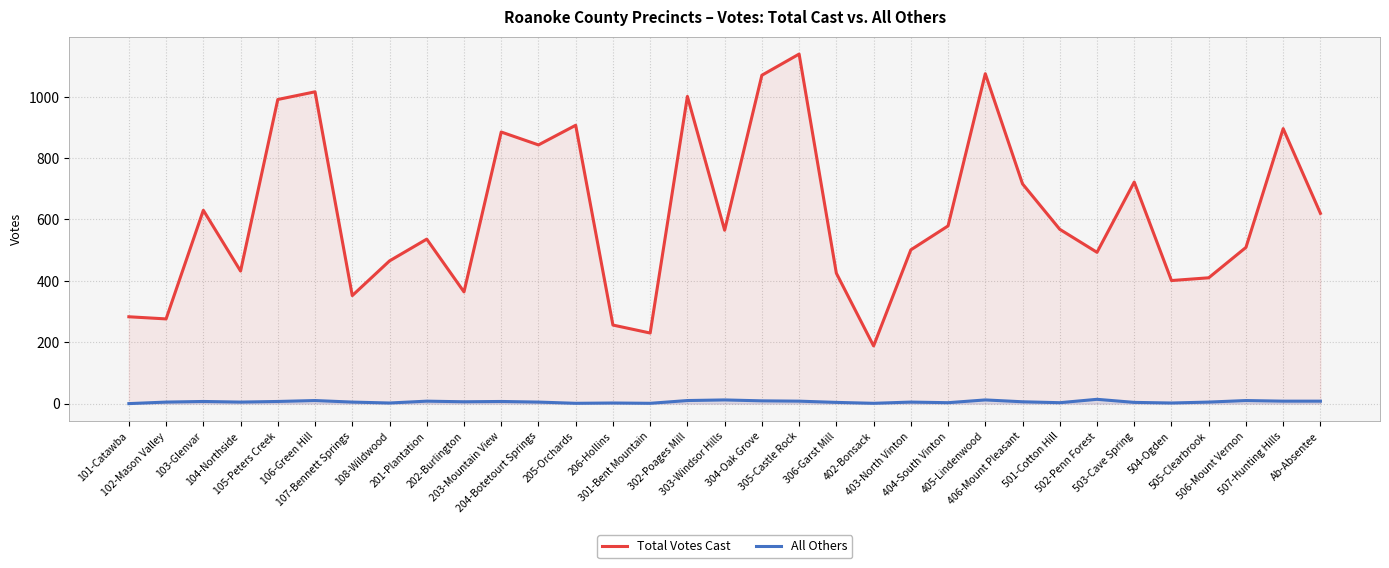

At which label does Total Votes Cast reach its minimum?

402-Bonsack